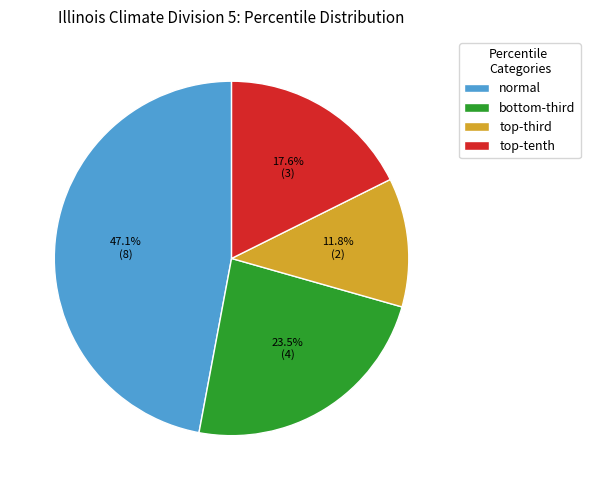

Is there a majority slice in this chart?

No